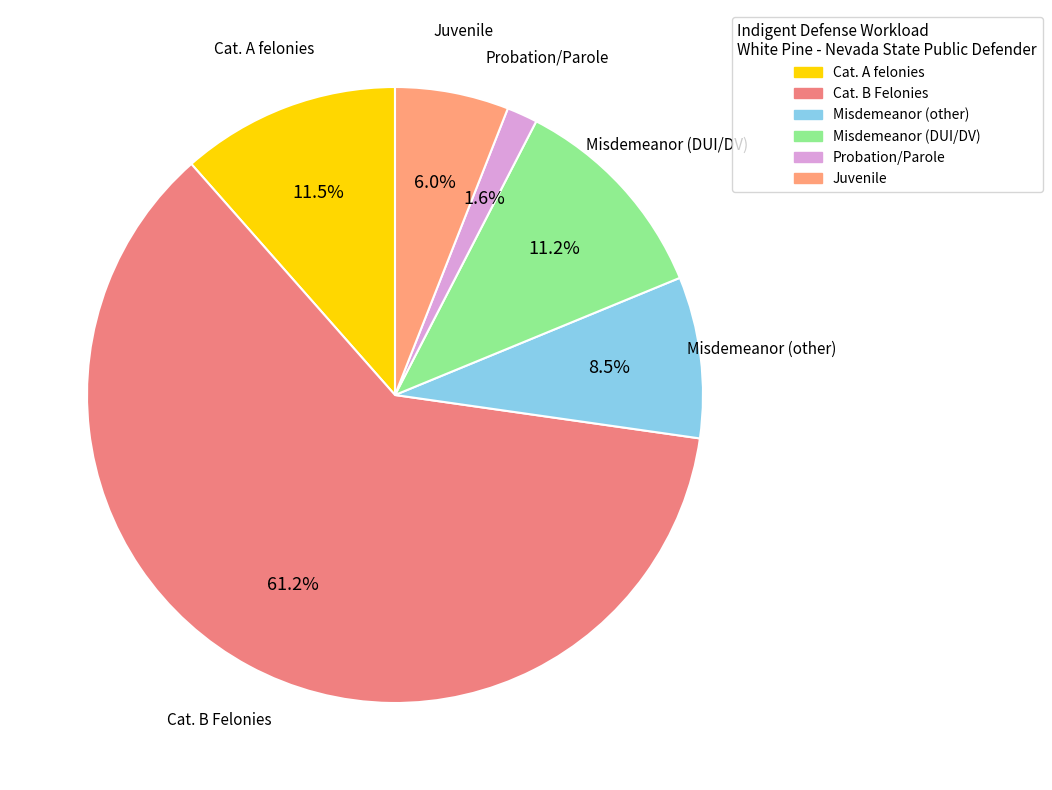

To the nearest percent, what percentage of the pie is Cat. B Felonies?

61%